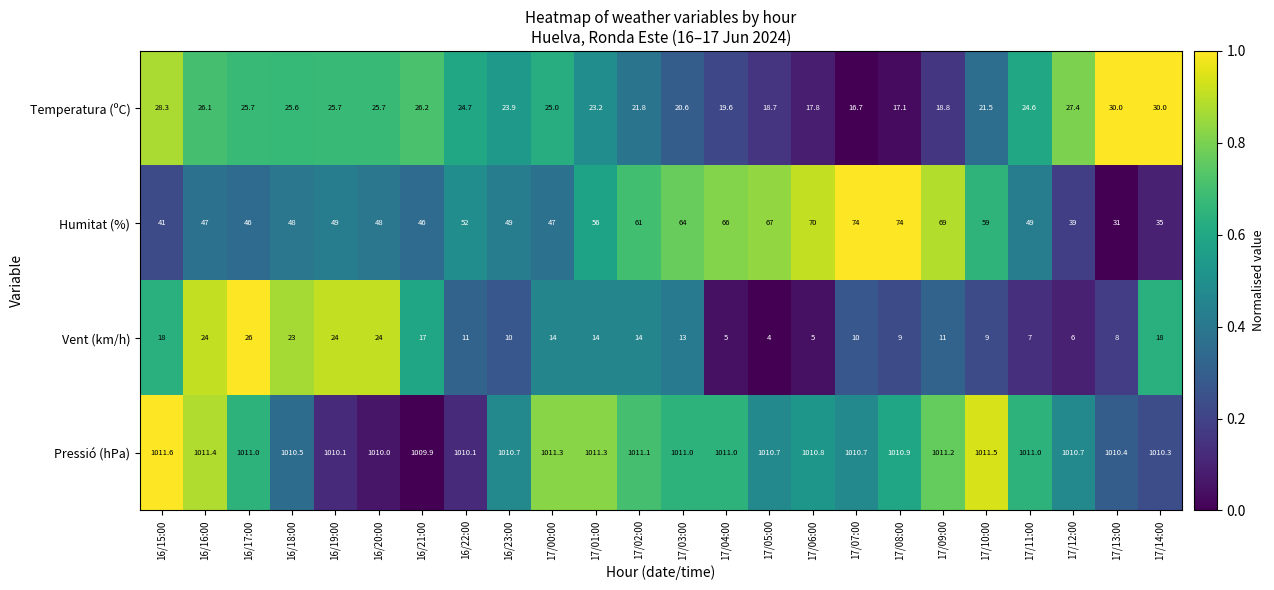

What is the difference between the second highest and second lowest values in the Humitat (%) series?

39.0